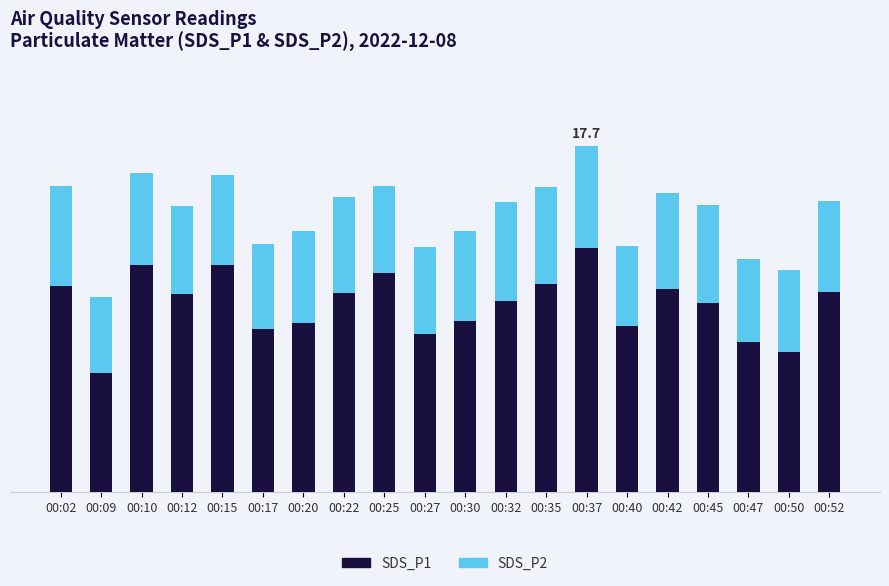

Where does the SDS_P1 series first go above 10?

00:02